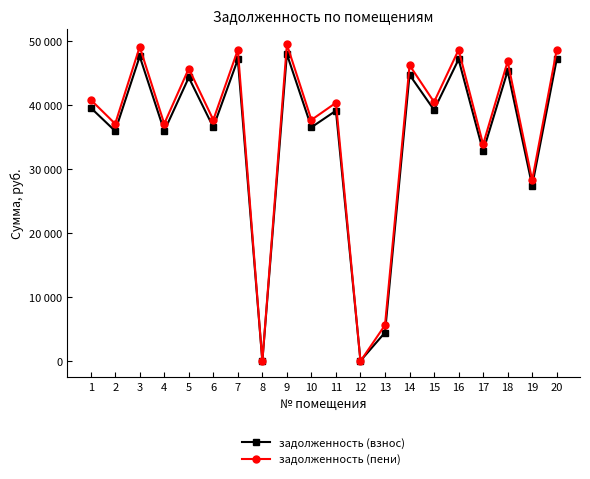

True or false: задолженность (пени) has a value of 31022.2 at 3.

False